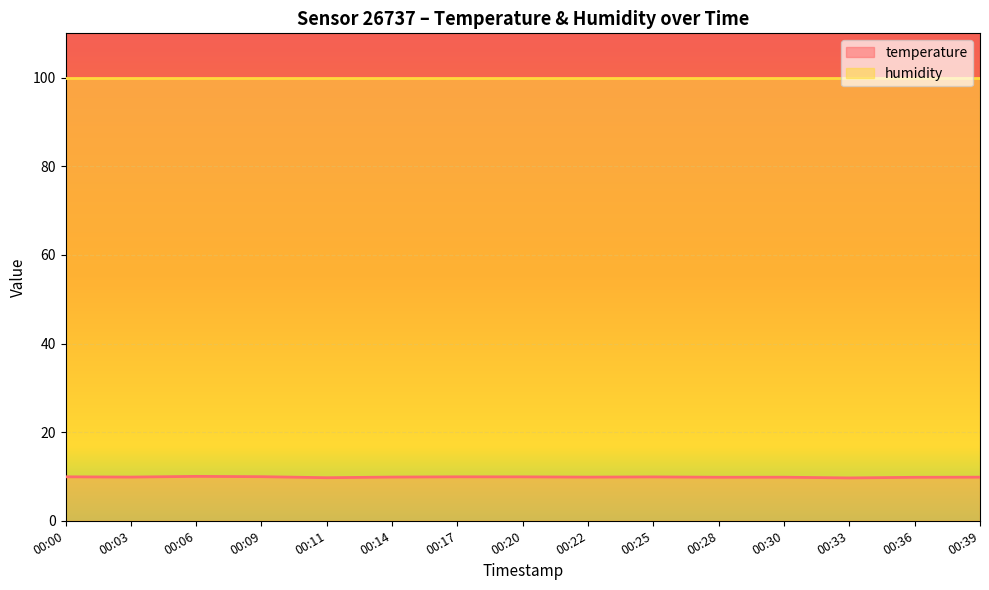

True or false: the data has more than 0 interior local peaks.

True